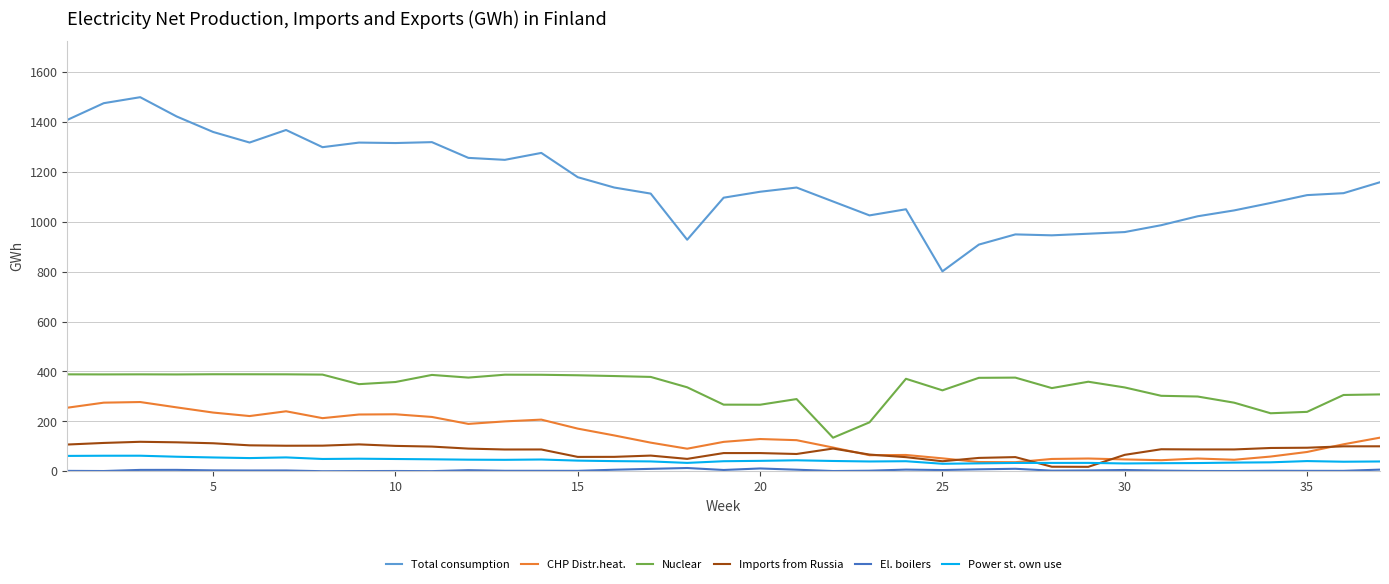

True or false: Total consumption and Imports from Russia cross at least once.

False